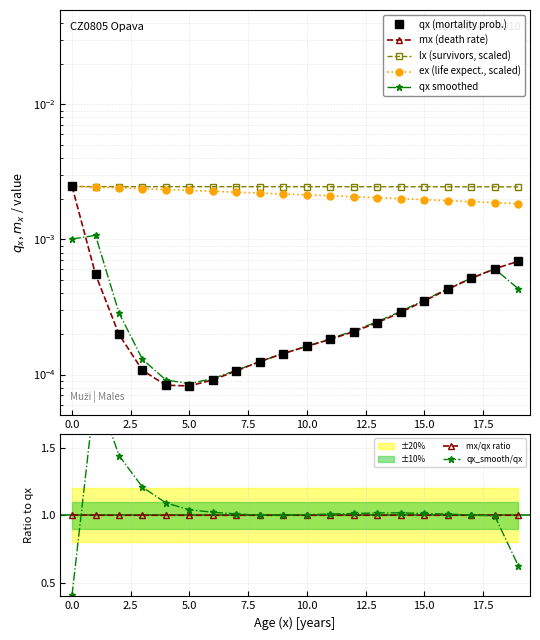

True or false: ex and qx cross at least once.

False